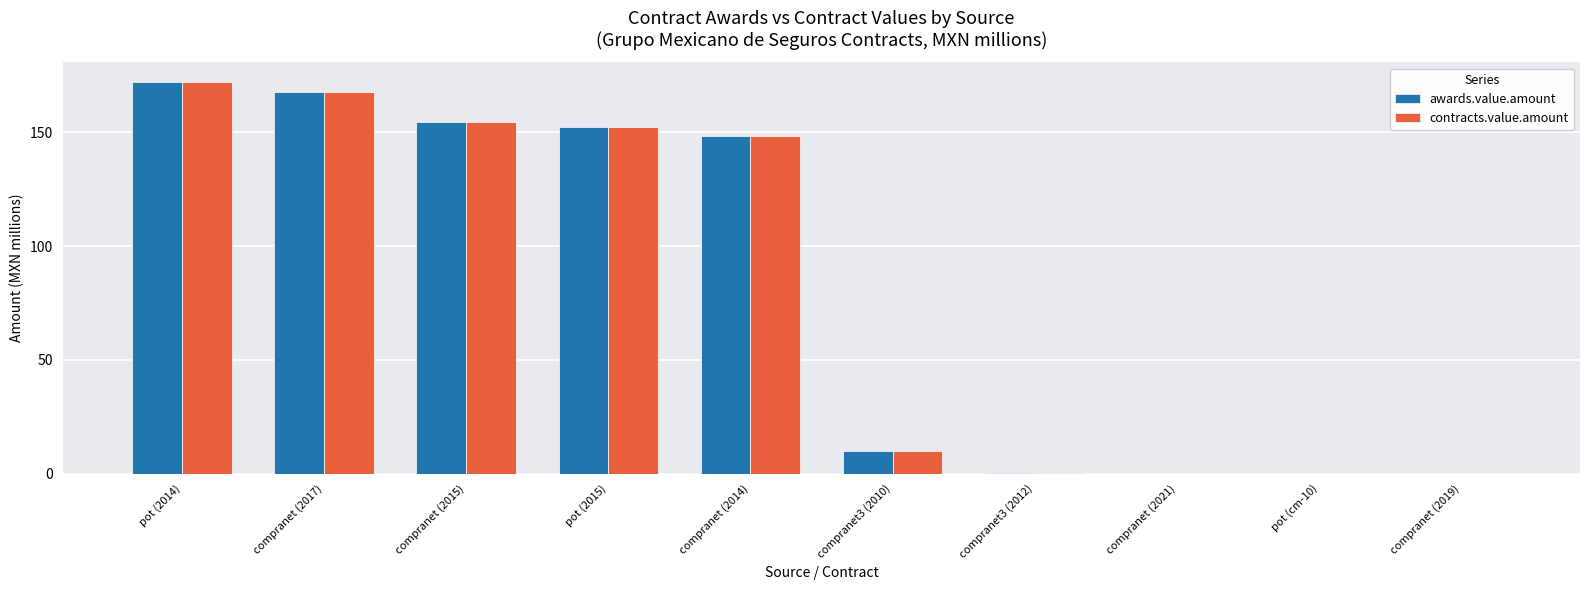

At which category is the sum across all series the highest?

pot (2014)